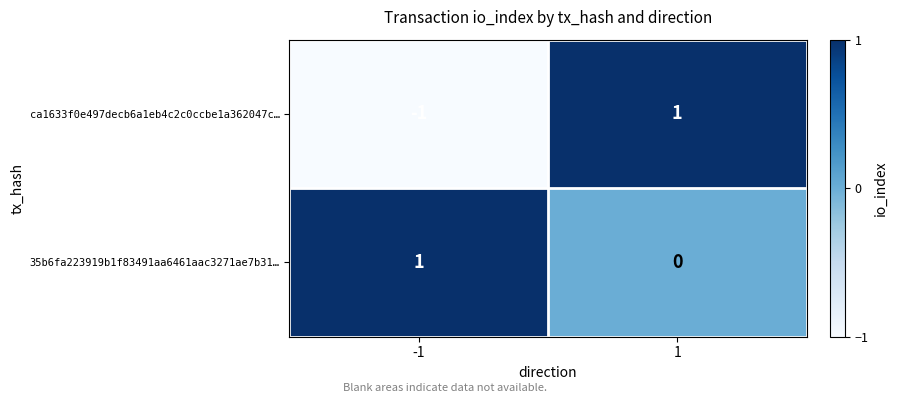

Is it true that ca1633f0e497decb6a1eb4c2c0ccbe1a362047c… equals -1 at -1?

True